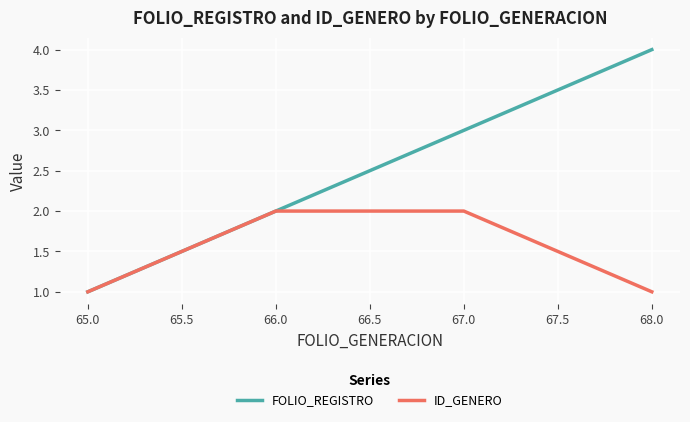

How many distinct data groups are displayed?

2